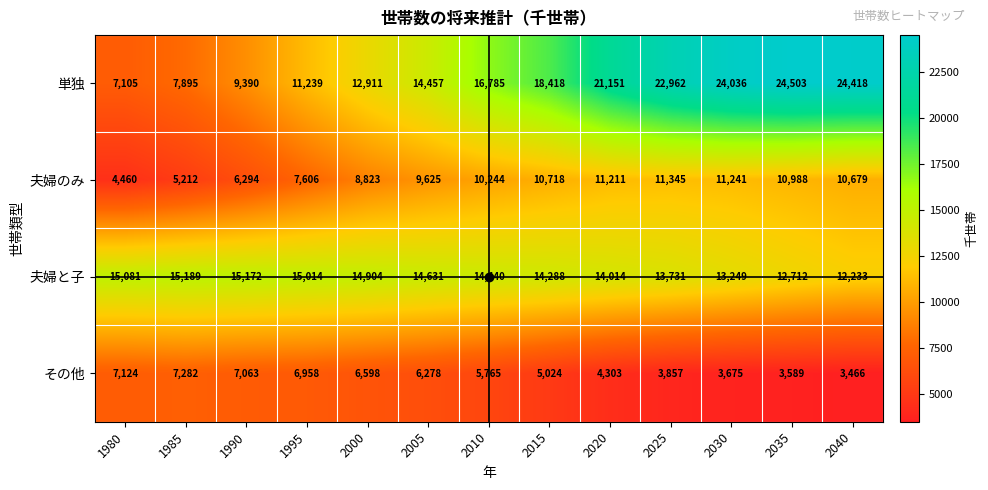

What is the total value across all series at 1985?

35578